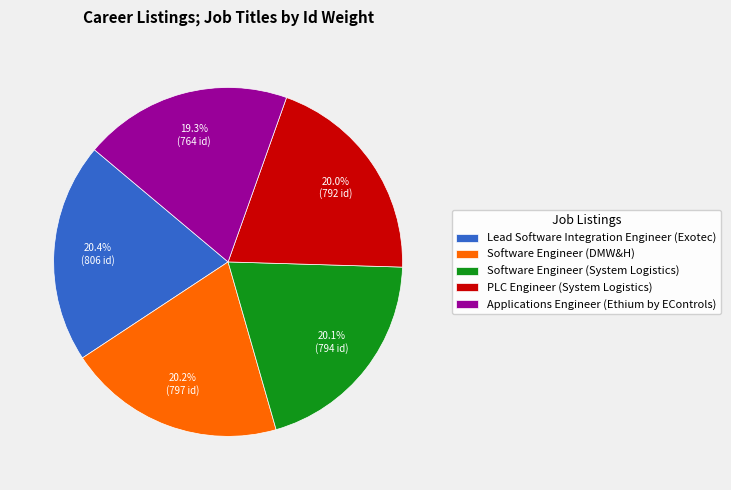

What is the ratio of the value at Software Engineer (DMW&H) to the value at PLC Engineer (System Logistics)?

1.0